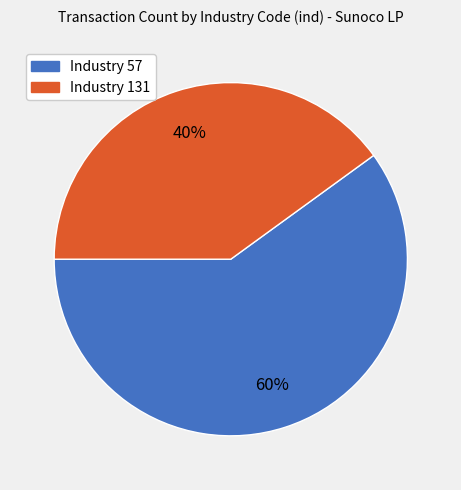

To the nearest percent, what is the average slice percentage?

50%